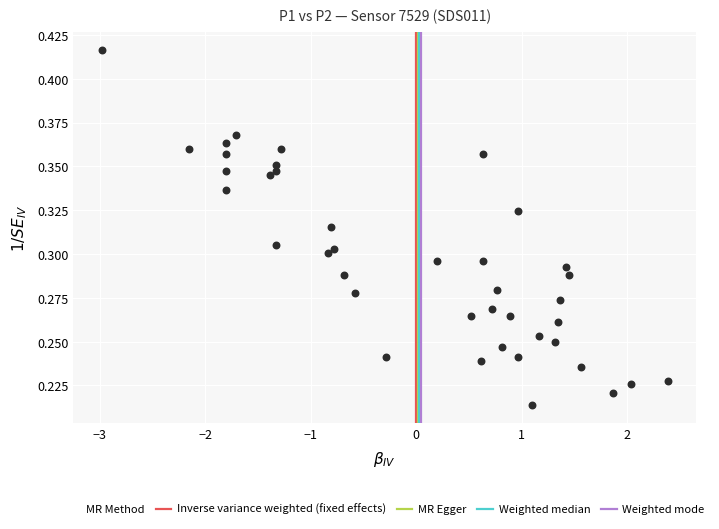

What is the range of X values (max minus min)?

5.4